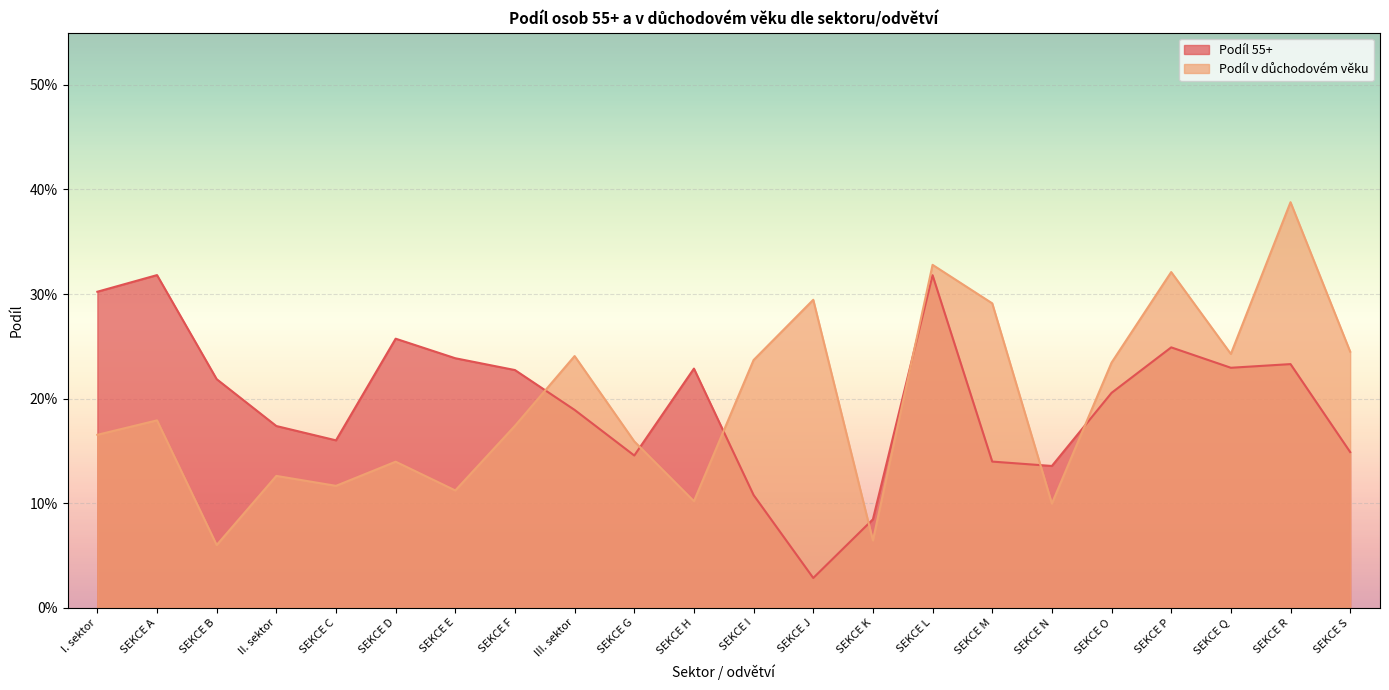

Is the value of podil_55plus at SEKCE Q greater than the value of podil_duchodovy at SEKCE L?

No